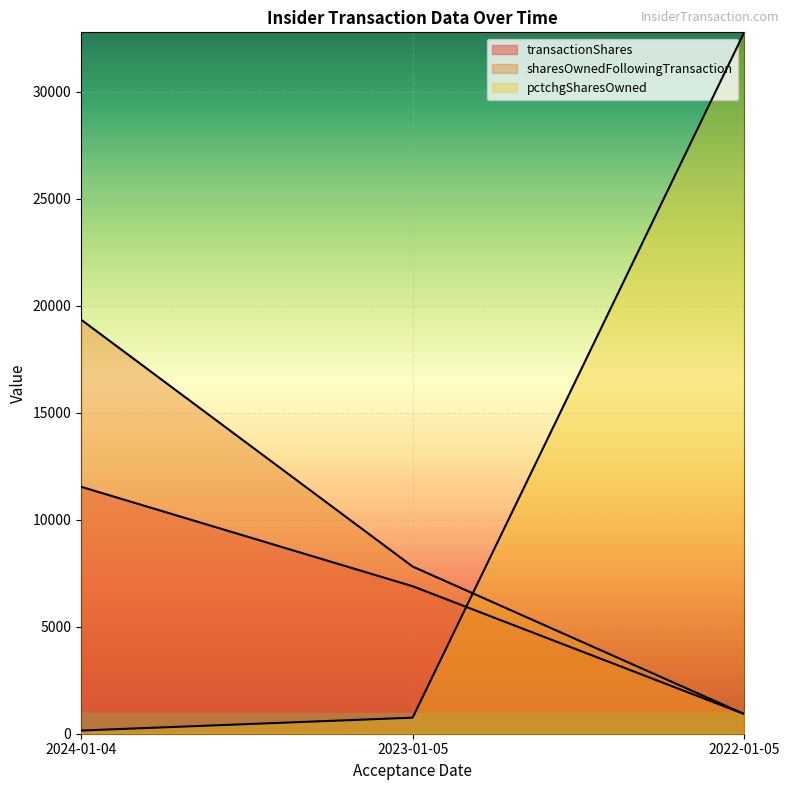

What is the minimum value shown in the chart?

148